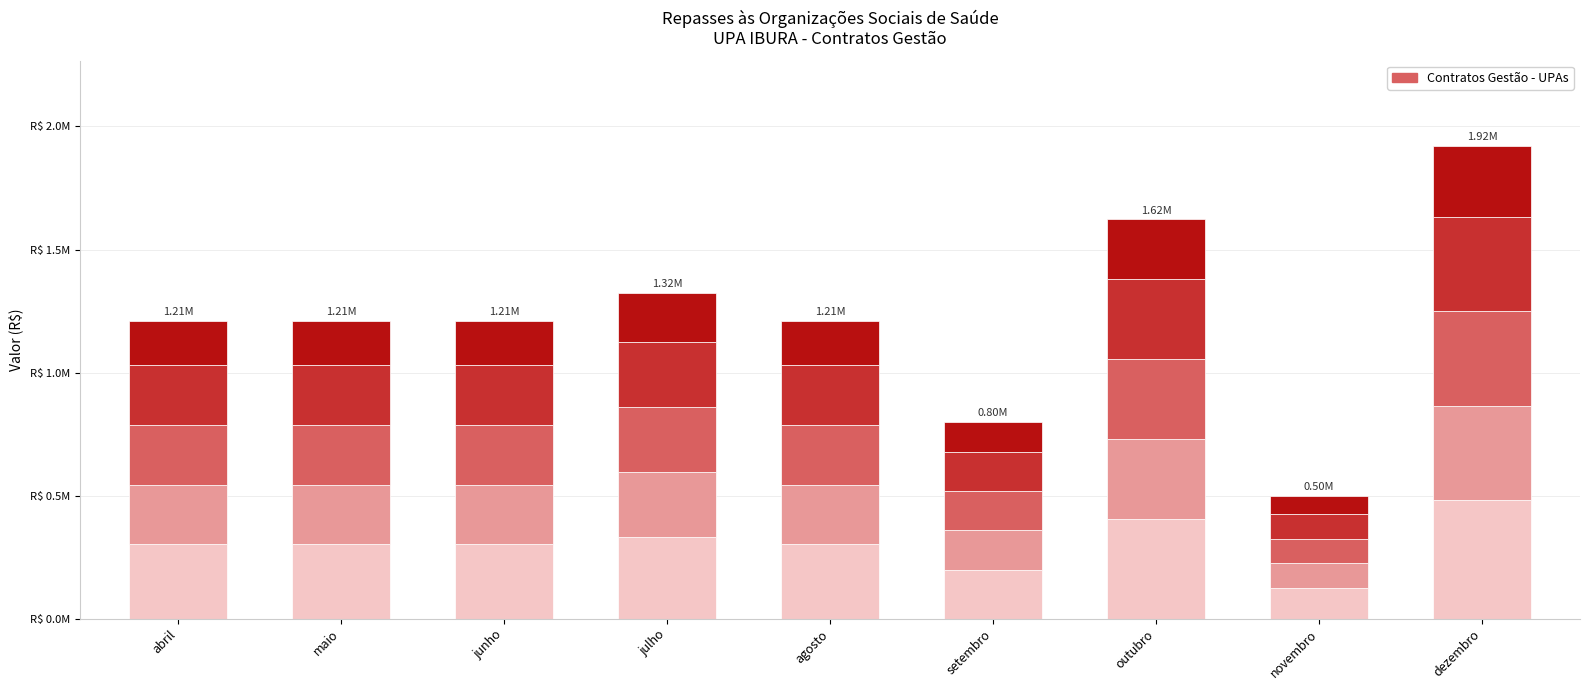

What is the average value?

305873.6